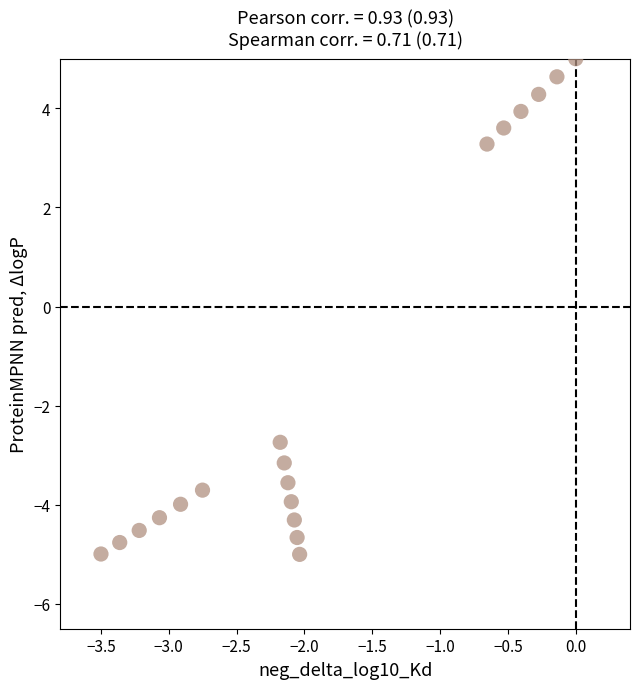

What is the range of X values (max minus min)?

3.5